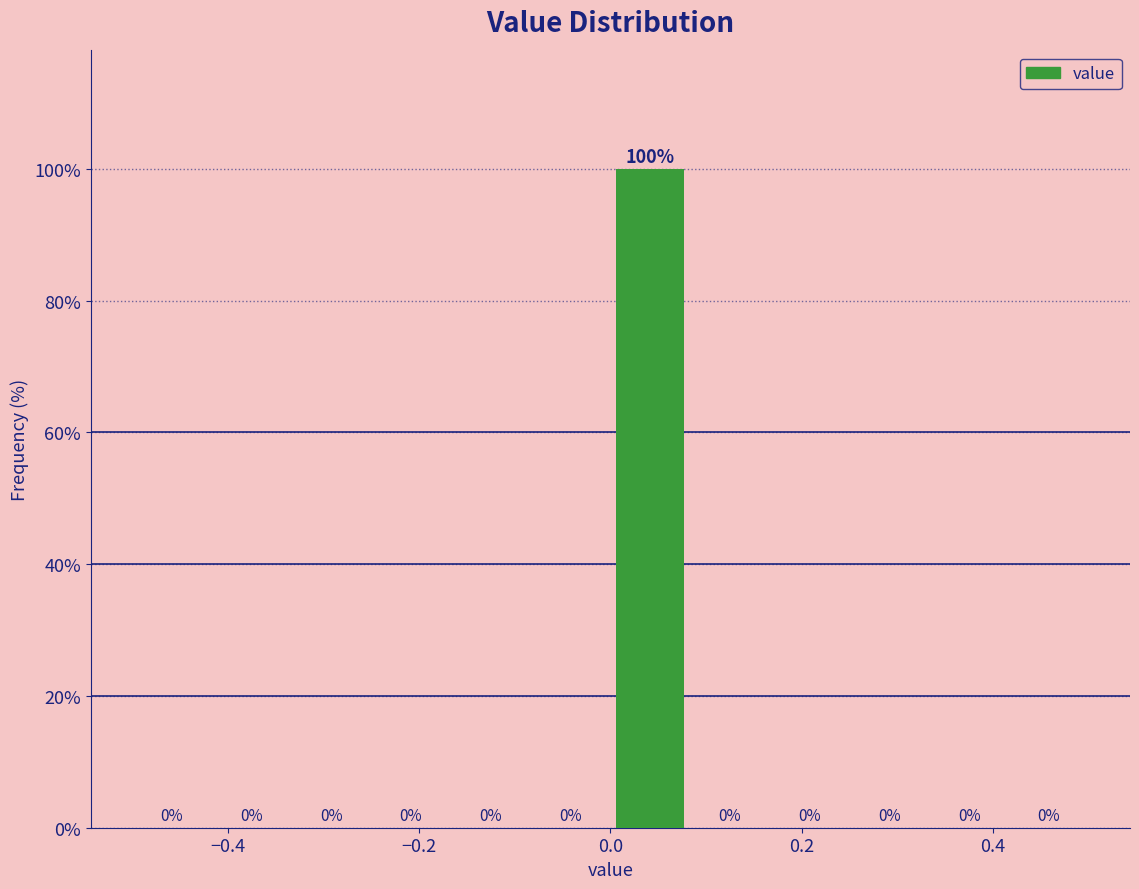

Reading left to right, transcribe this chart: for each bar, give the range it covers on the x-axis and its height. The bar edges are not printed on the chart, so give them approximately, as read against the axis.

-0.50 to -0.42: 0
-0.42 to -0.34: 0
-0.34 to -0.24: 0
-0.24 to -0.16: 0
-0.16 to -0.08: 0
-0.08 to 0.00: 0
0.00 to 0.08: 100
0.08 to 0.16: 0
0.16 to 0.26: 0
0.26 to 0.34: 0
0.34 to 0.42: 0
0.42 to 0.50: 0